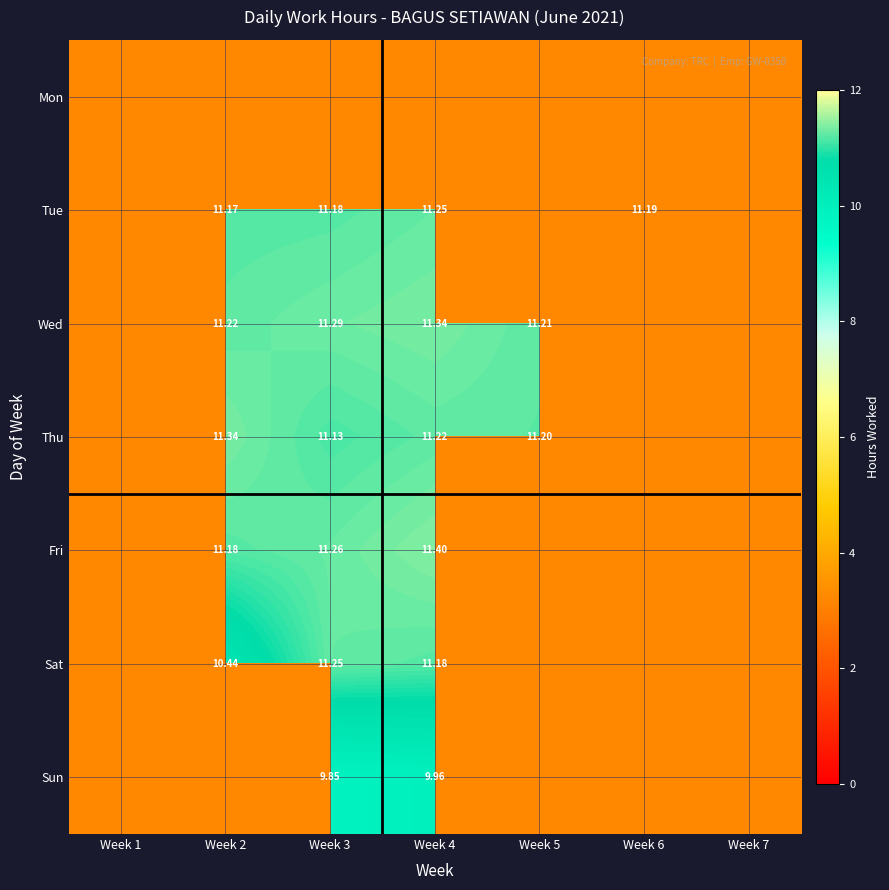

Is the value of Wed at Week 7 greater than the value of Tue at Week 4?

No